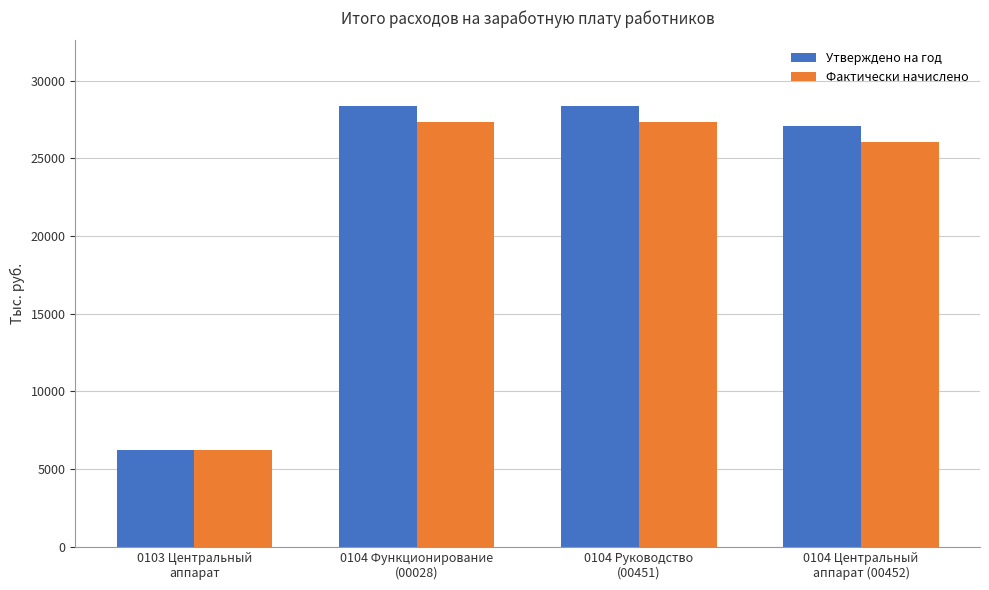

What is the sum of the Утверждено на год values at 0104 Функционирование
(00028) and 0104 Руководство
(00451)?

56676